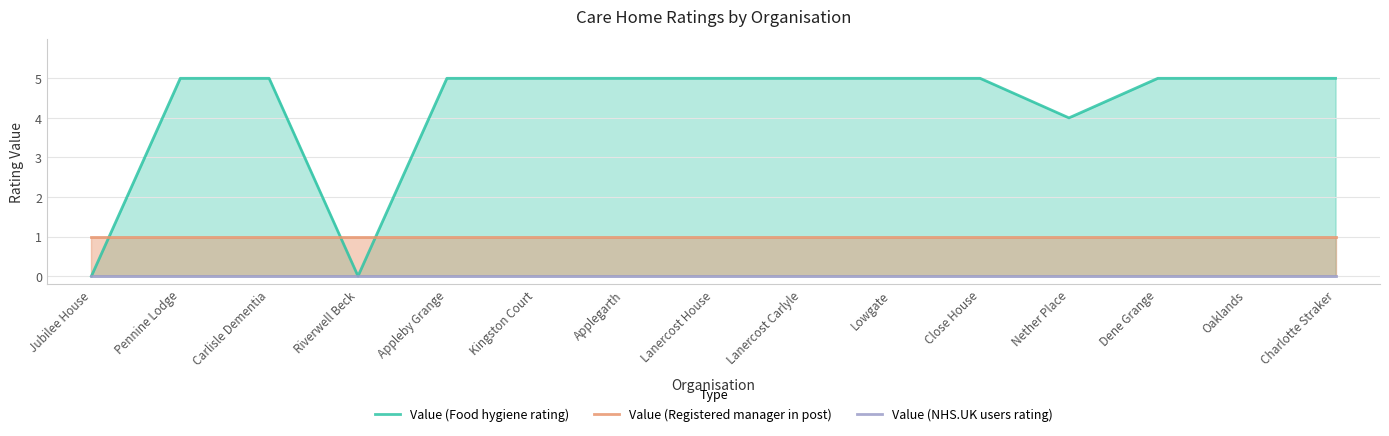

True or false: Value (Registered manager in post) has more than 2 points higher than both neighbors.

False